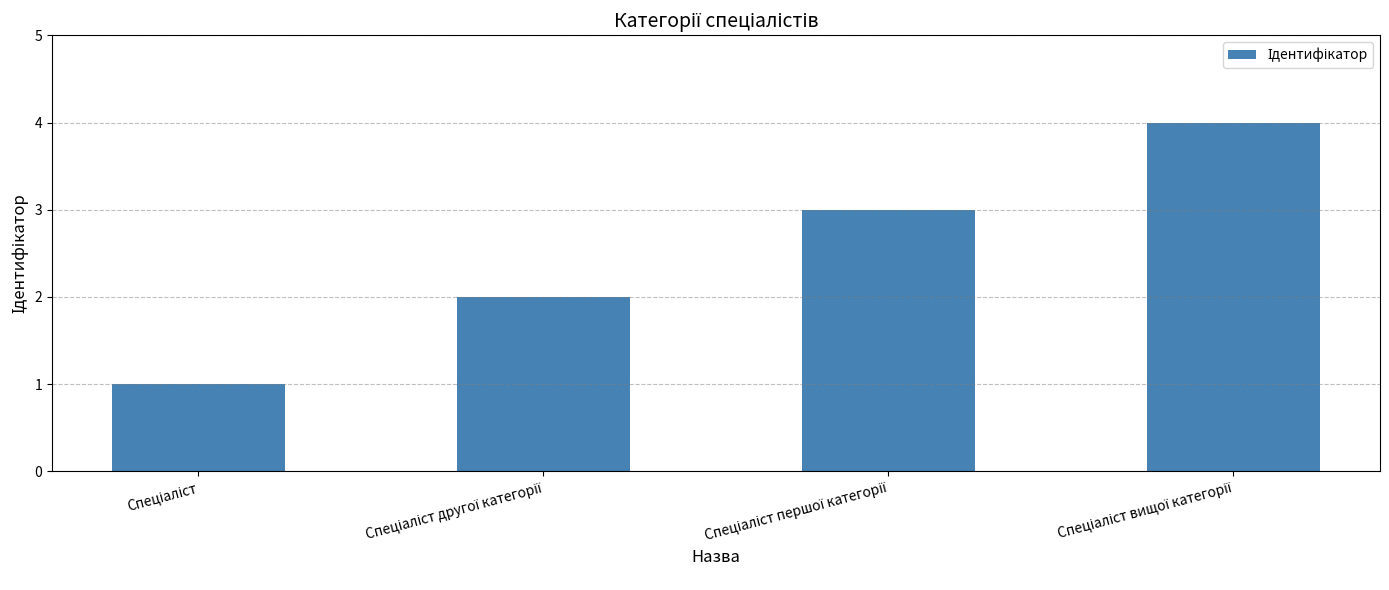

How many values are below 3?

2